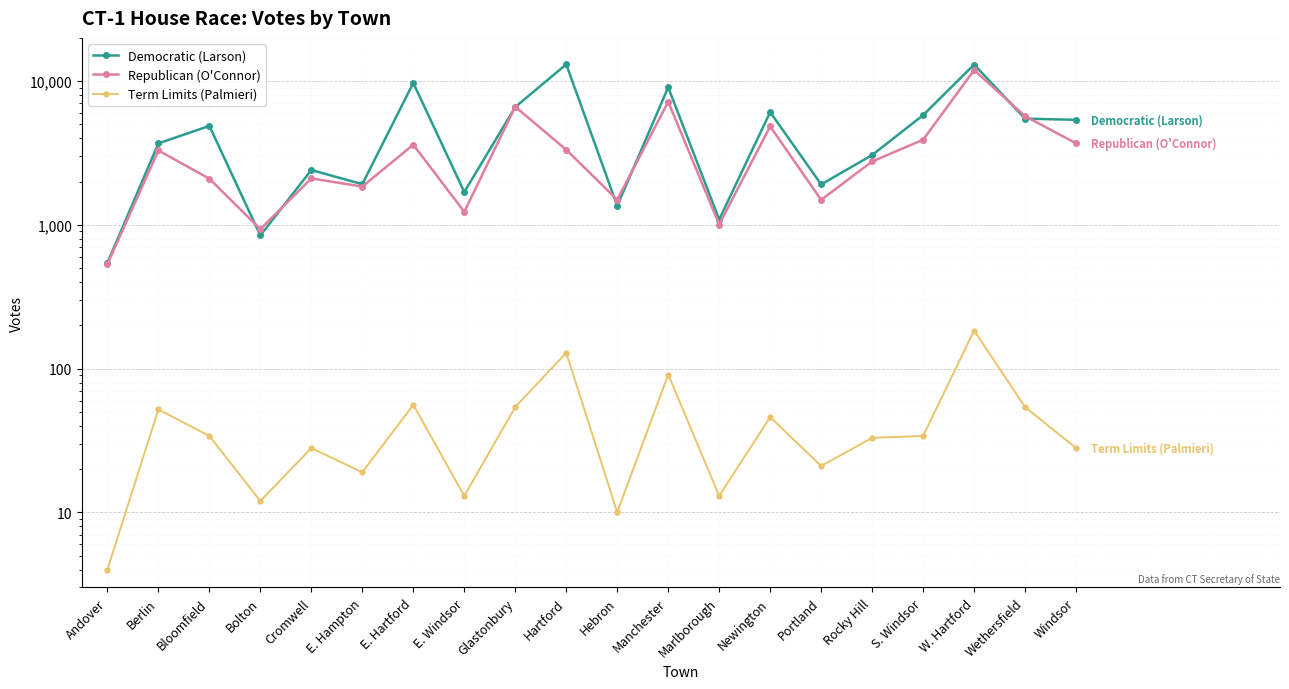

Read the Term Limits (Palmieri) value at Wethersfield, to the nearest 10.

50